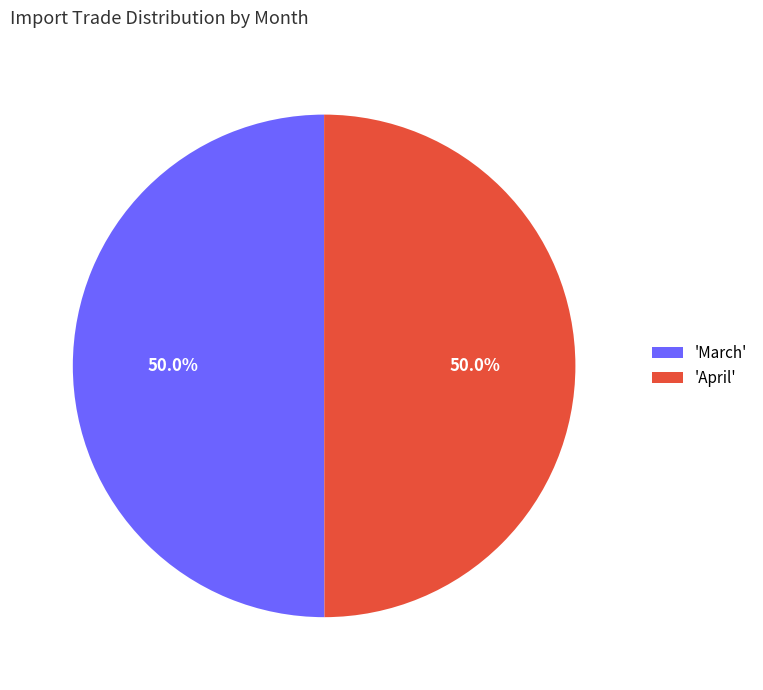

Approximately how many times larger is the value at 'March' compared to 'April'?

1.0